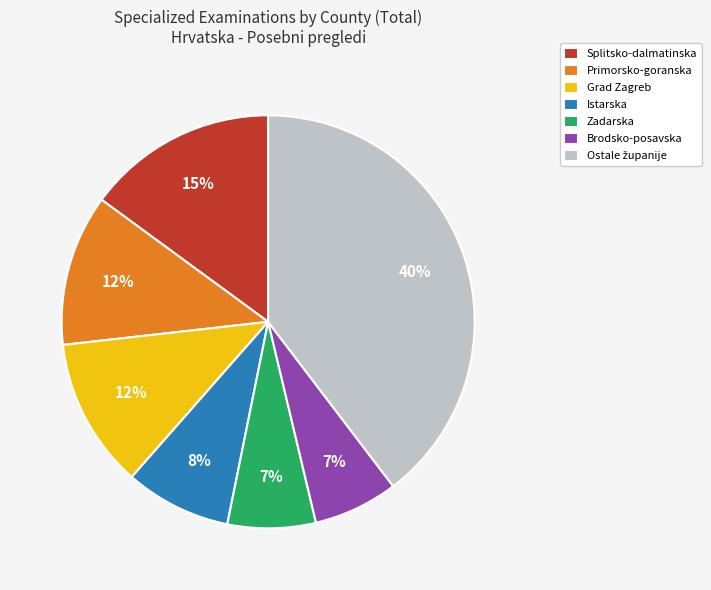

How many segments does this pie chart have?

7